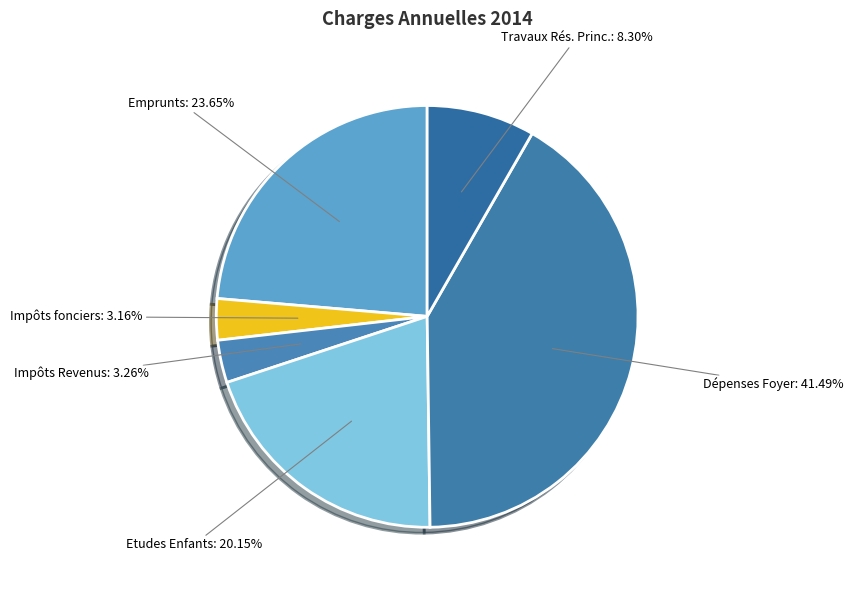

Rank the categories by value from highest to lowest.

Dépenses Foyer, Emprunts, Etudes Enfants, Travaux Rés. Princ., Impôts Revenus, Impôts fonciers